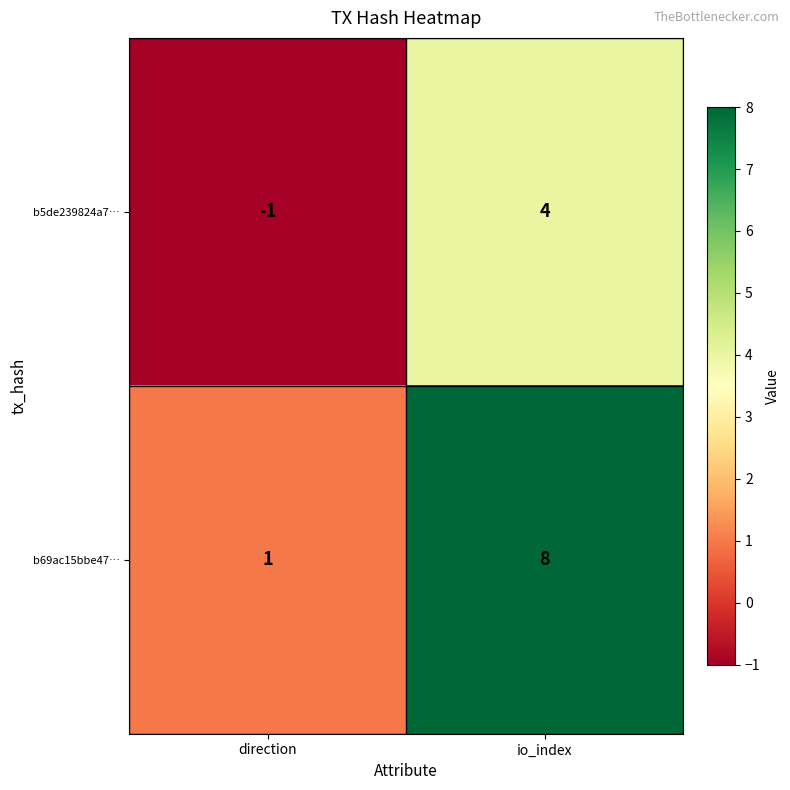

At which label is b5de239824a7… closest to 1?

direction